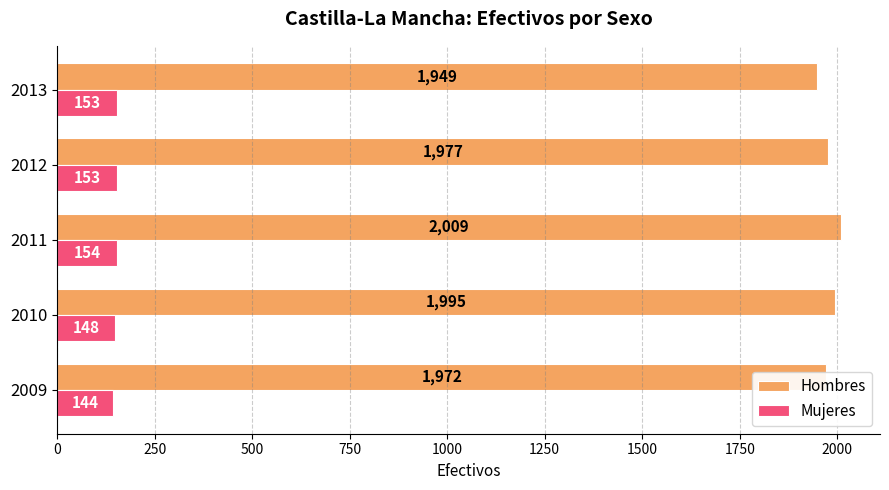

Rank the series at 2013 from highest to lowest value.

Hombres, Mujeres